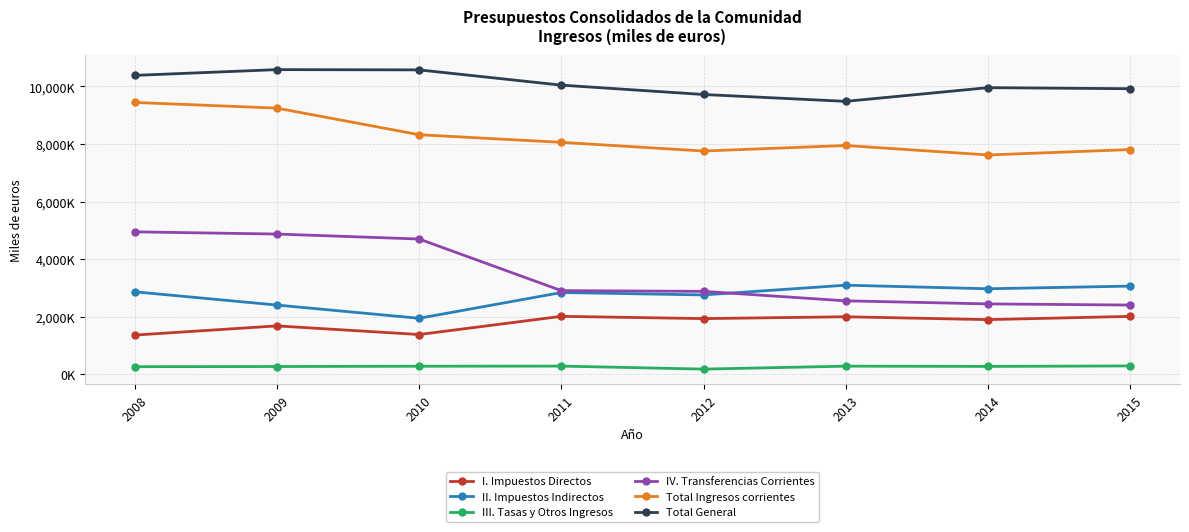

List the labels in order of II. Impuestos Indirectos value, smallest first.

2010, 2009, 2012, 2011, 2008, 2014, 2015, 2013